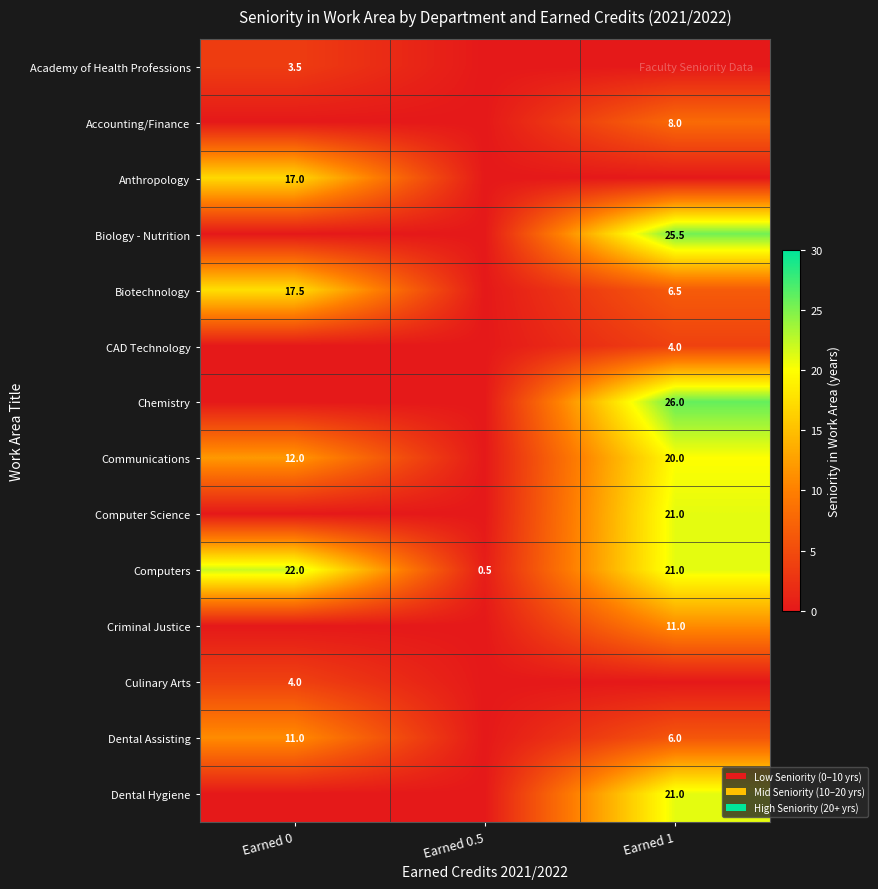

Is it true that Criminal Justice equals 15.9 at Earned 1?

False